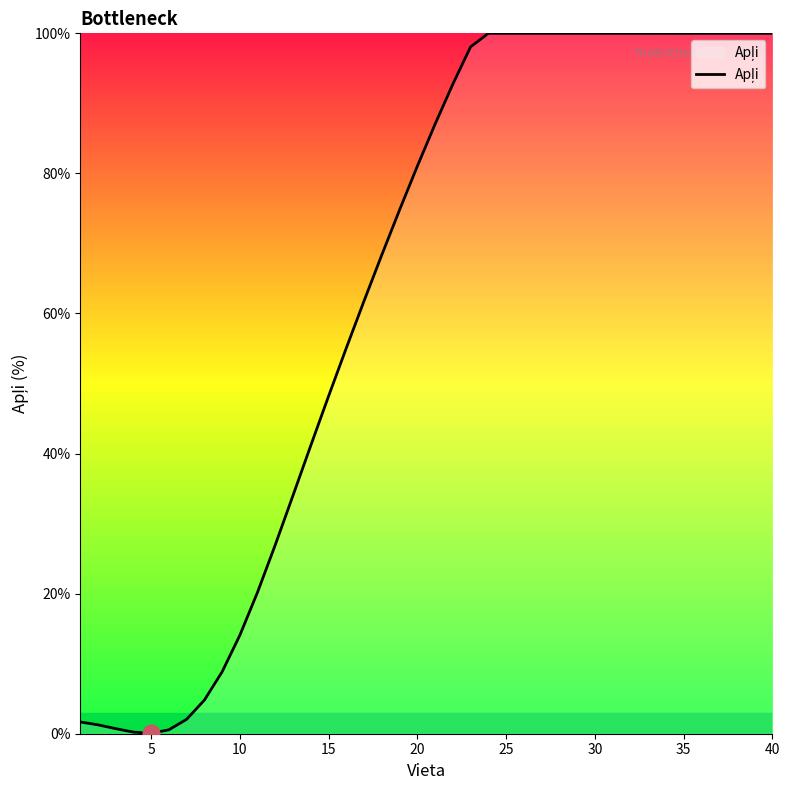

What is the greatest value displayed?

100.0